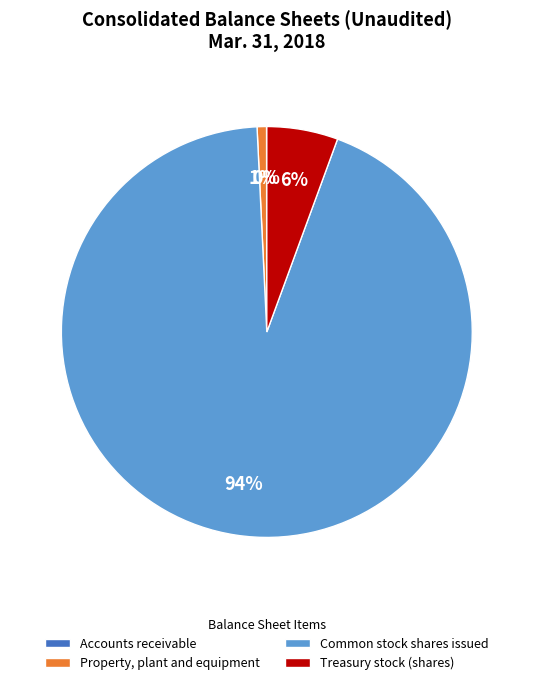

Combined, do Common stock shares issued and Property, plant and equipment account for over 50%?

Yes